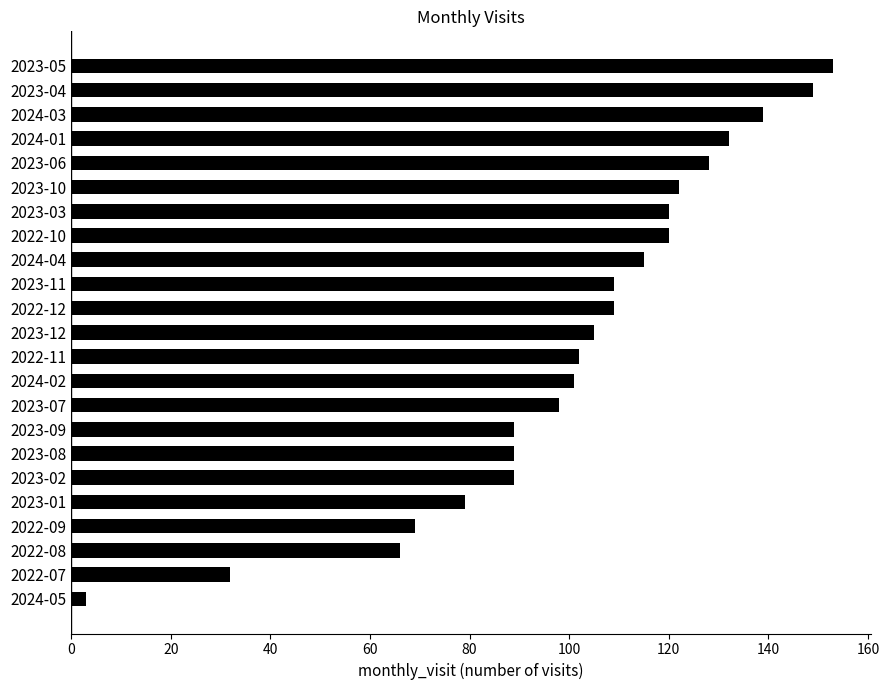

What is the average value?

101